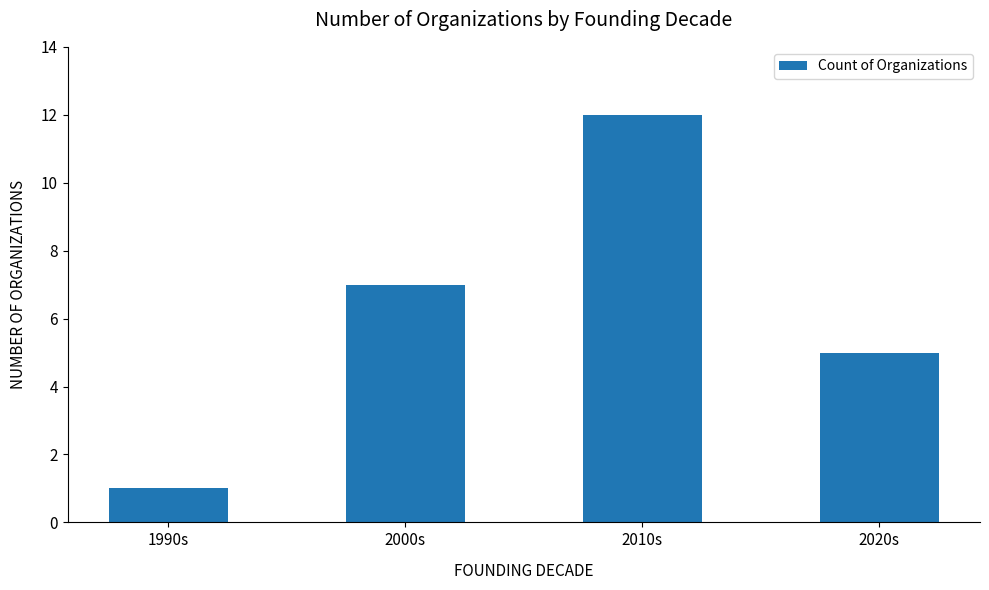

What is the label of the 3rd bar from the right?

2000s